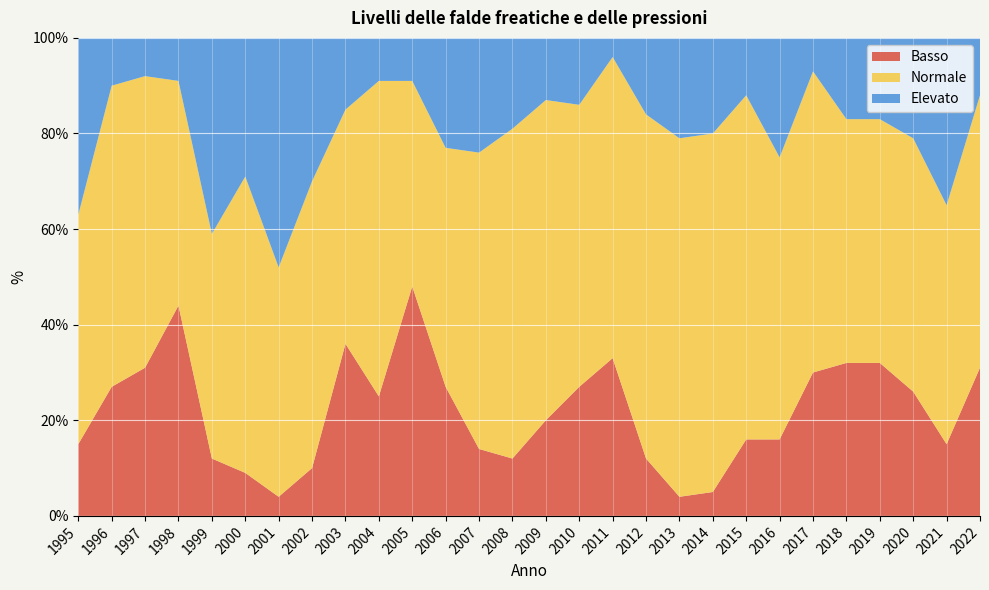

Reading left to right, list all the values displayed in this chart.

Basso: 15	27	31	44	12	9	4	10	36	25	48	27	14	12	20	27	33	12	4	5	16	16	30	32	32	26	15	31
Normale: 48	63	61	47	47	62	48	60	49	66	43	50	62	69	67	59	63	72	75	75	72	59	63	51	51	53	50	57
Elevato: 37	10	8	9	41	29	48	30	15	9	9	23	24	19	13	14	4	16	21	20	12	25	7	17	17	21	35	12